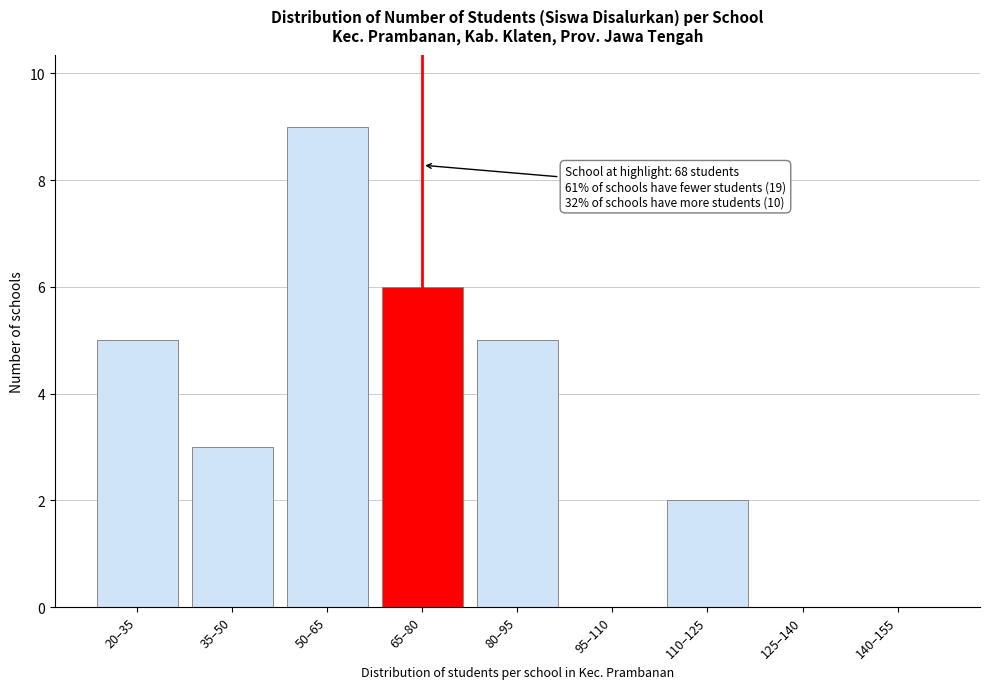

Reading right to left, transcribe all the data shown in this chart.

140–155=0	125–140=0	110–125=2	95–110=0	80–95=5	65–80=6	50–65=9	35–50=3	20–35=5